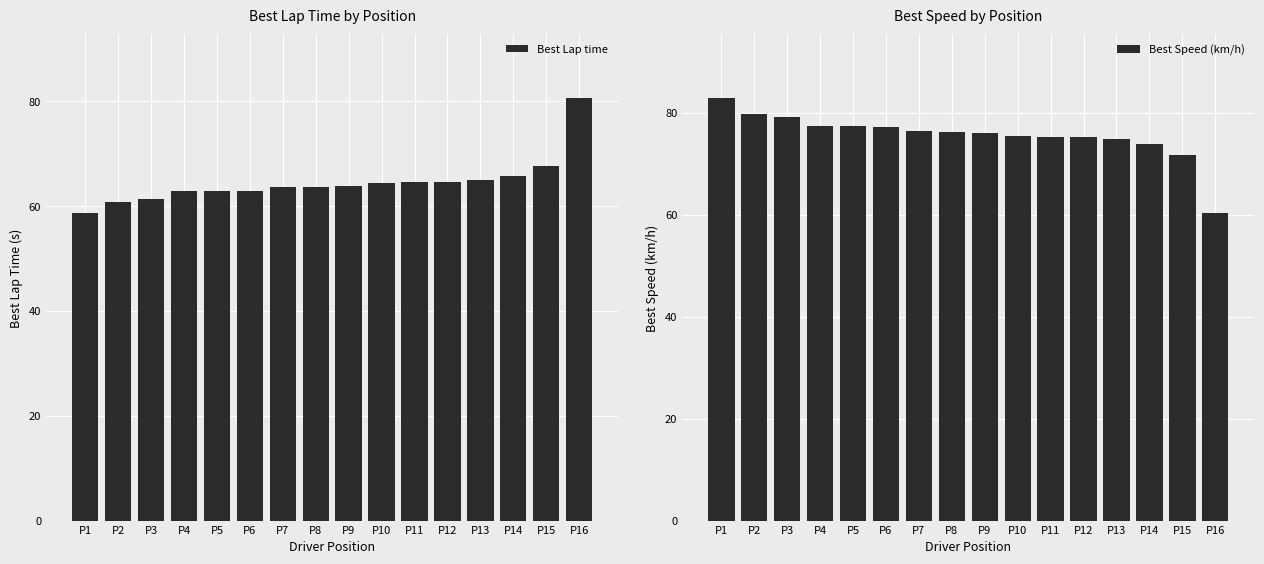

What is the difference between the highest and lowest values at P15?

3.9